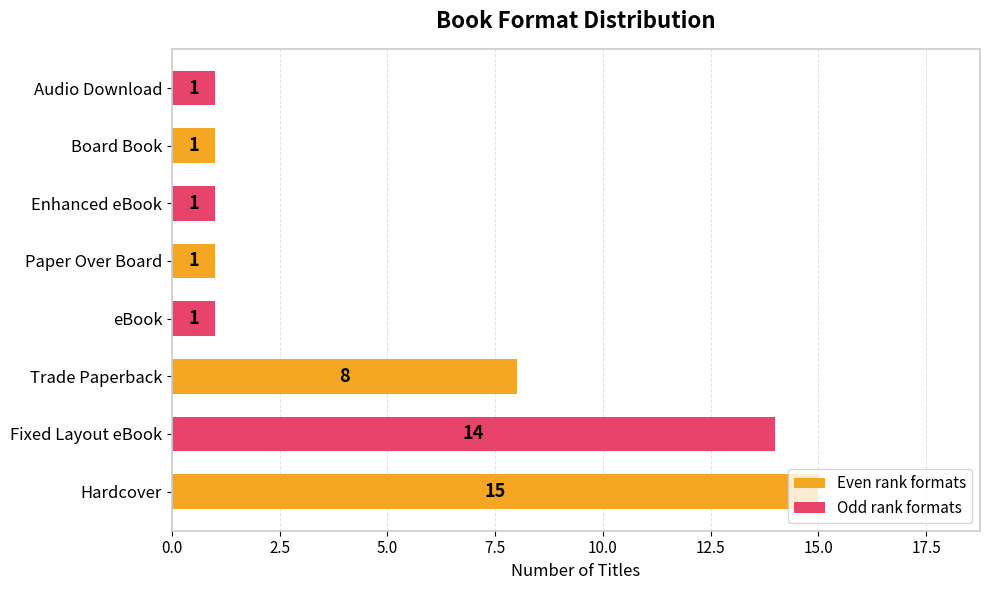

What is the change in value from Trade Paperback to Board Book?

-7